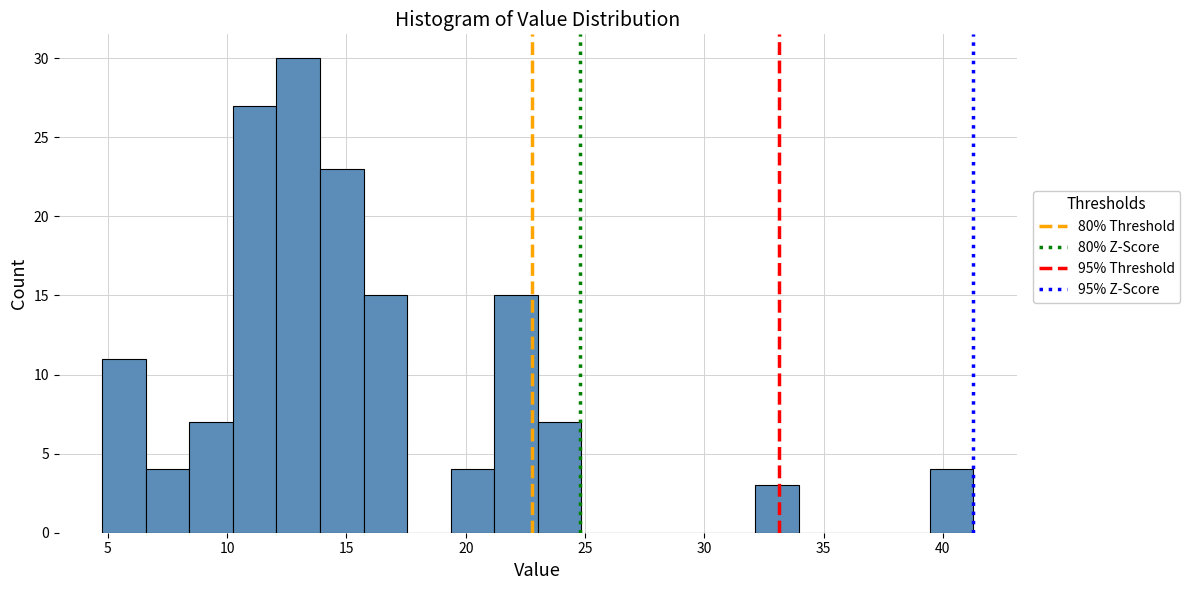

Read against the x-axis, roughly where is the centre of the tallest bar?

13.0